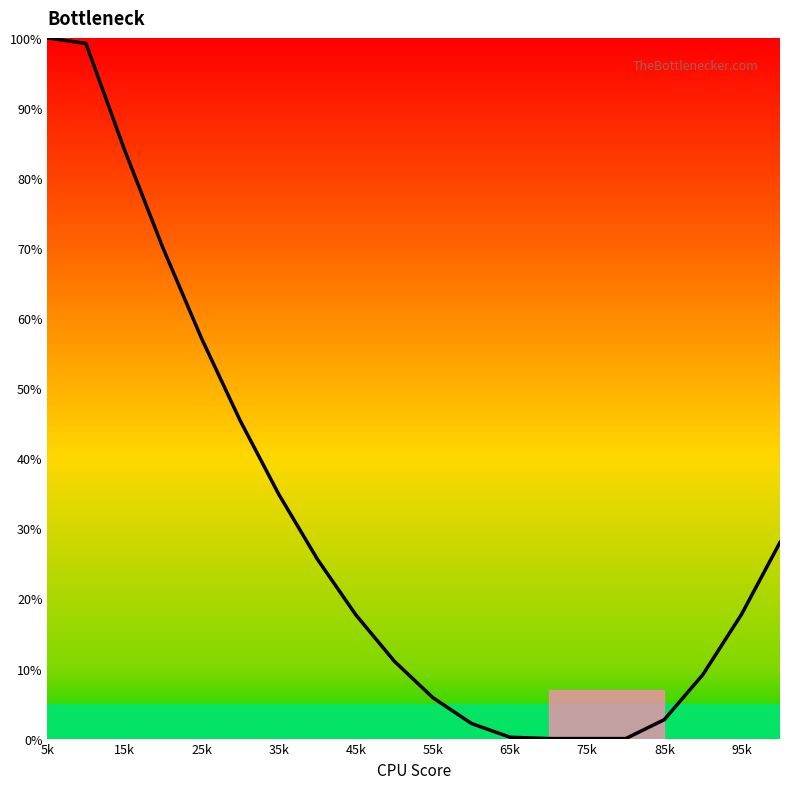

What is the maximum value shown in the chart?

100.0